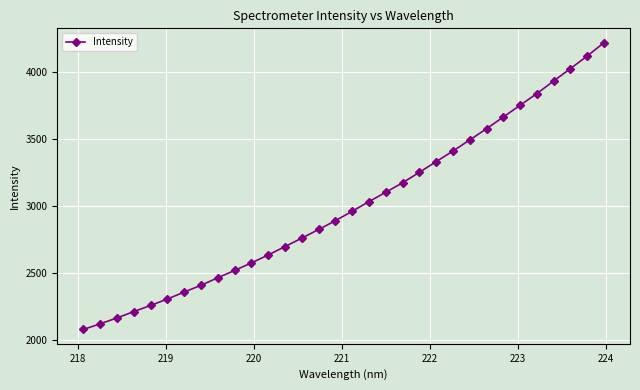

Reading right to left, transcribe all the data shown in this chart.

4218.6	4119.0	4024.7	3932.3	3838.1	3750.8	3663.1	3575.4	3491.6	3408.9	3329.5	3250.0	3171.4	3101.0	3030.8	2958.9	2888.1	2822.4	2758.0	2694.8	2632.1	2572.9	2516.4	2461.7	2405.4	2354.7	2302.8	2254.8	2208.6	2161.3	2117.4	2075.3